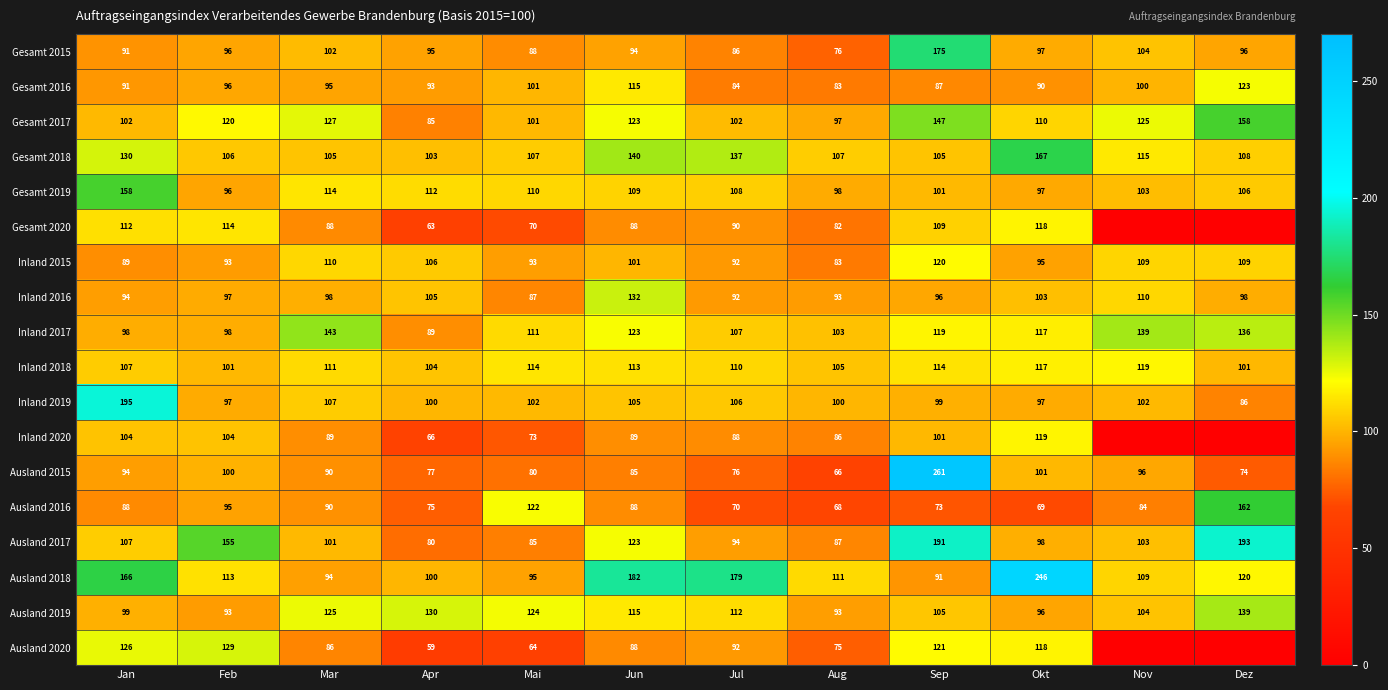

What is the difference between the highest and lowest values at Sep?

188